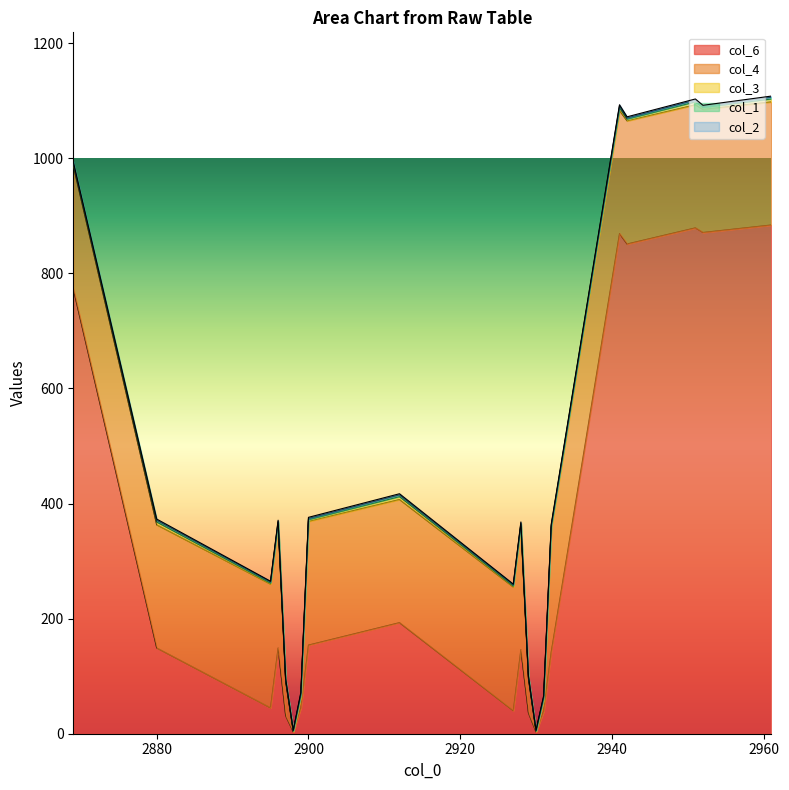

How many col_2 values are between 1 and 2?

18